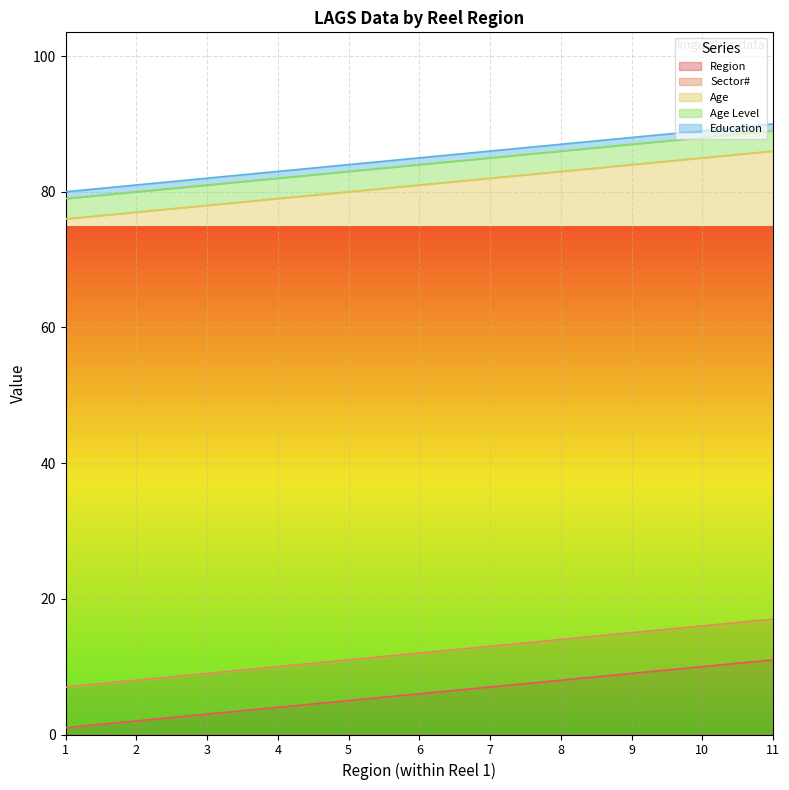

What are all the series names shown in the legend?

Region, Sector#, Age, Age Level, Education